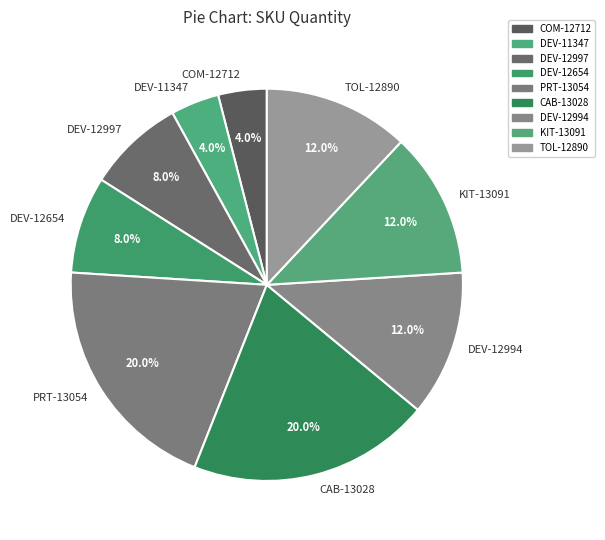

Is the sum of DEV-12654 and DEV-12997 greater than half?

No